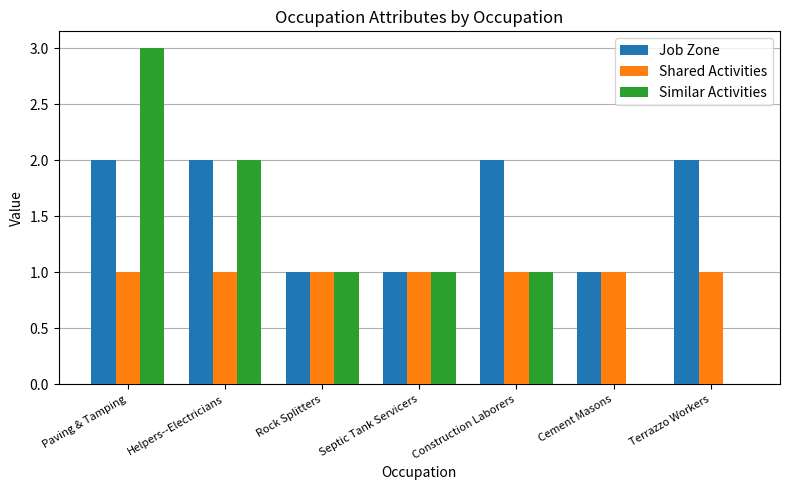

Count the Similar Activities values in the range 0 to 2.

6